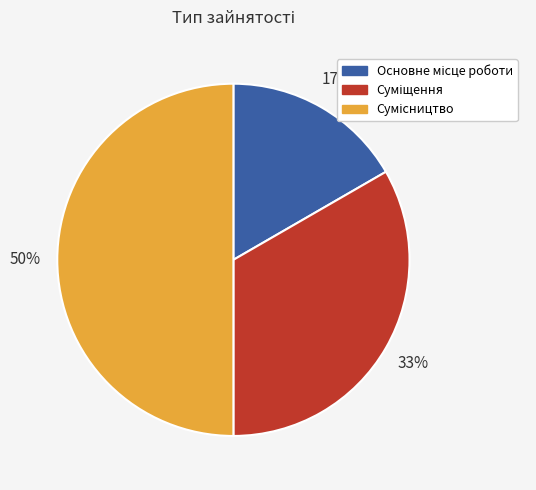

To the nearest percent, what is the average slice percentage?

33%